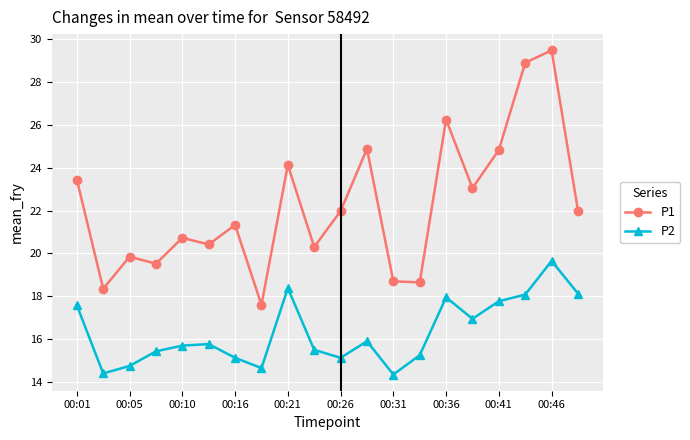

True or false: P2 has more than 0 interior local peaks.

True